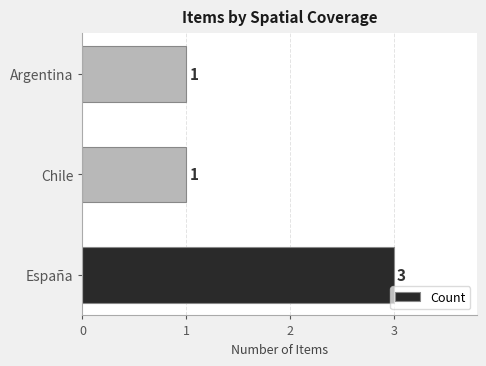

What is the sum of all values?

5